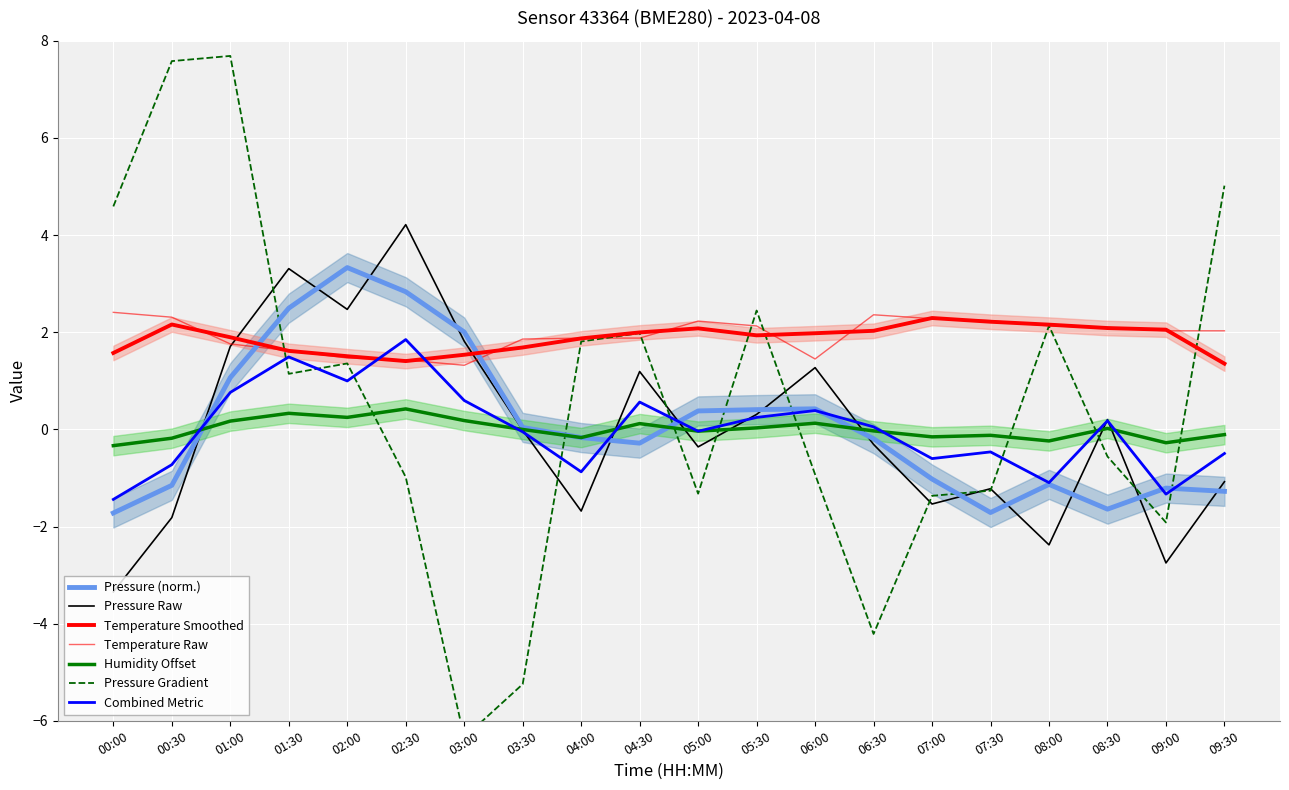

The value of pressure at 07:00 is -1.5. True or false?

True